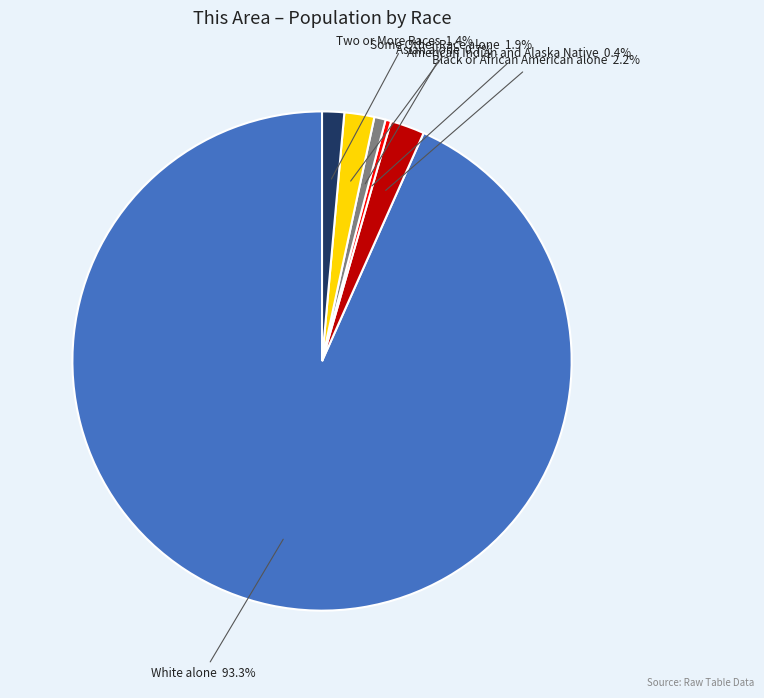

Is there any slice that represents more than half of the pie?

Yes